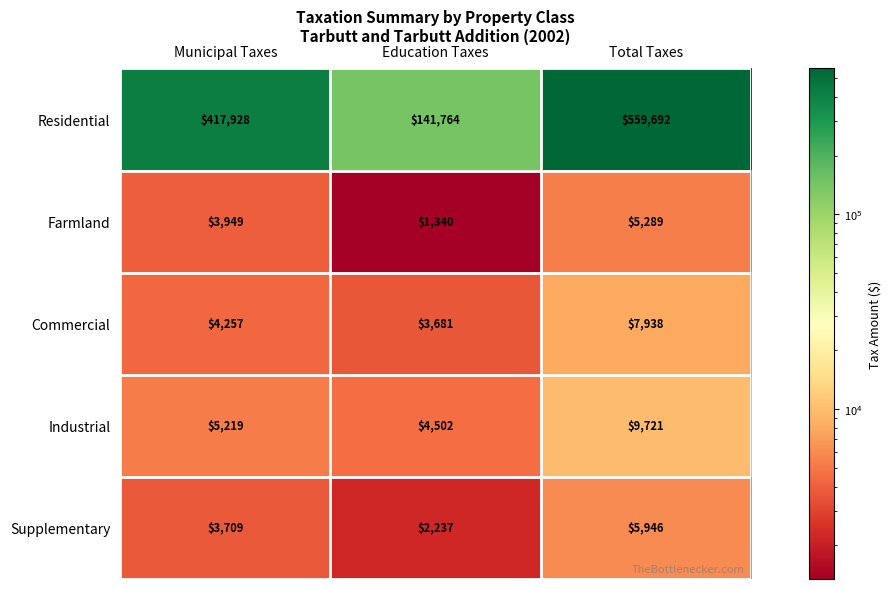

True or false: Farmland has a value of 400 at Education Taxes.

False